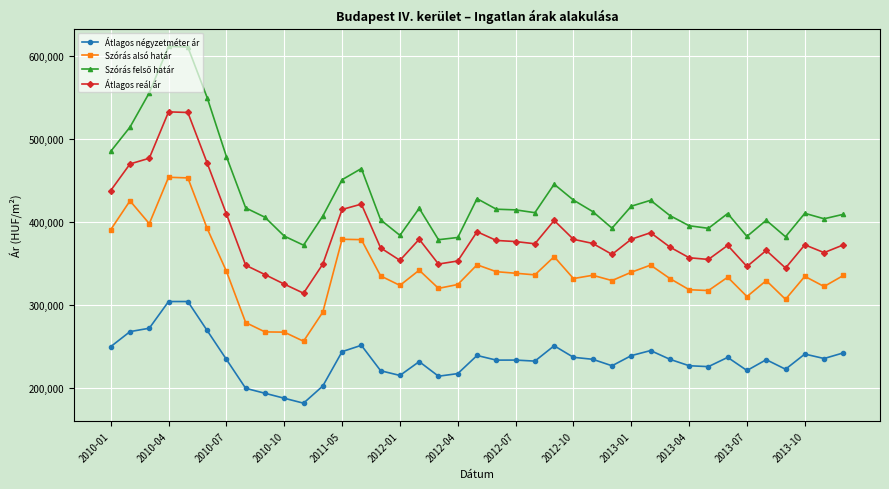

Does the chart have visible grid lines?

Yes